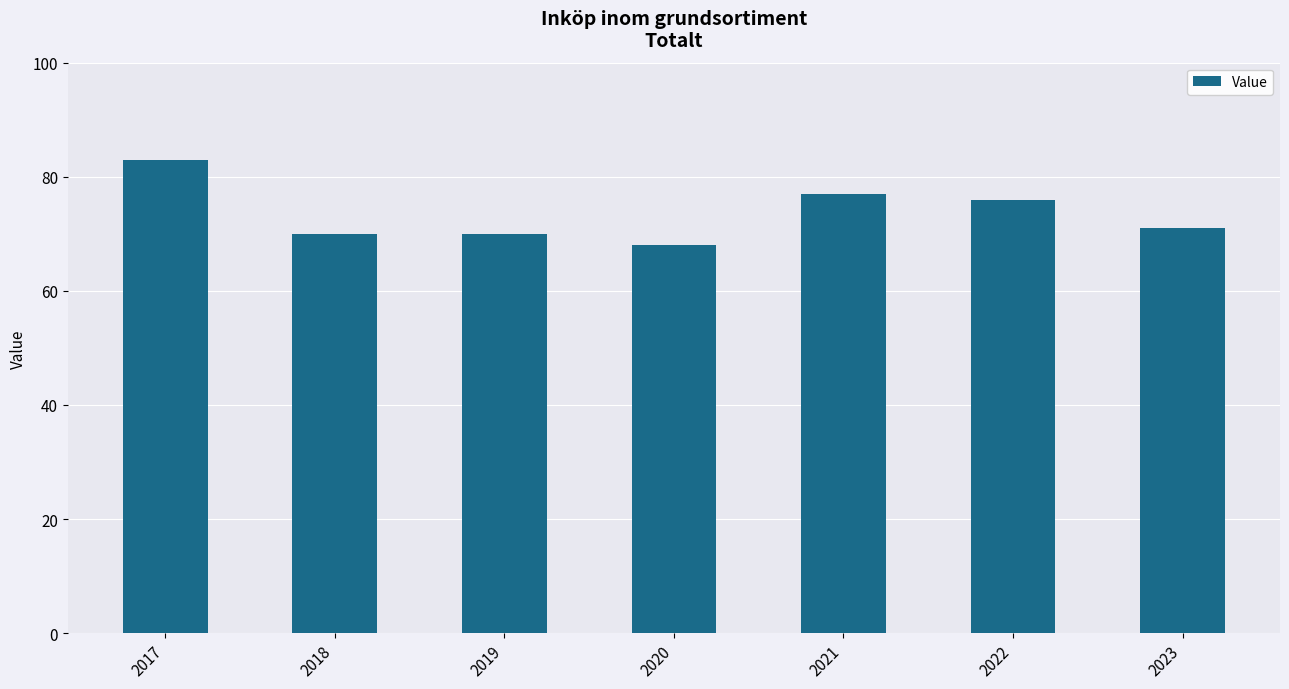

What is the average value?

74